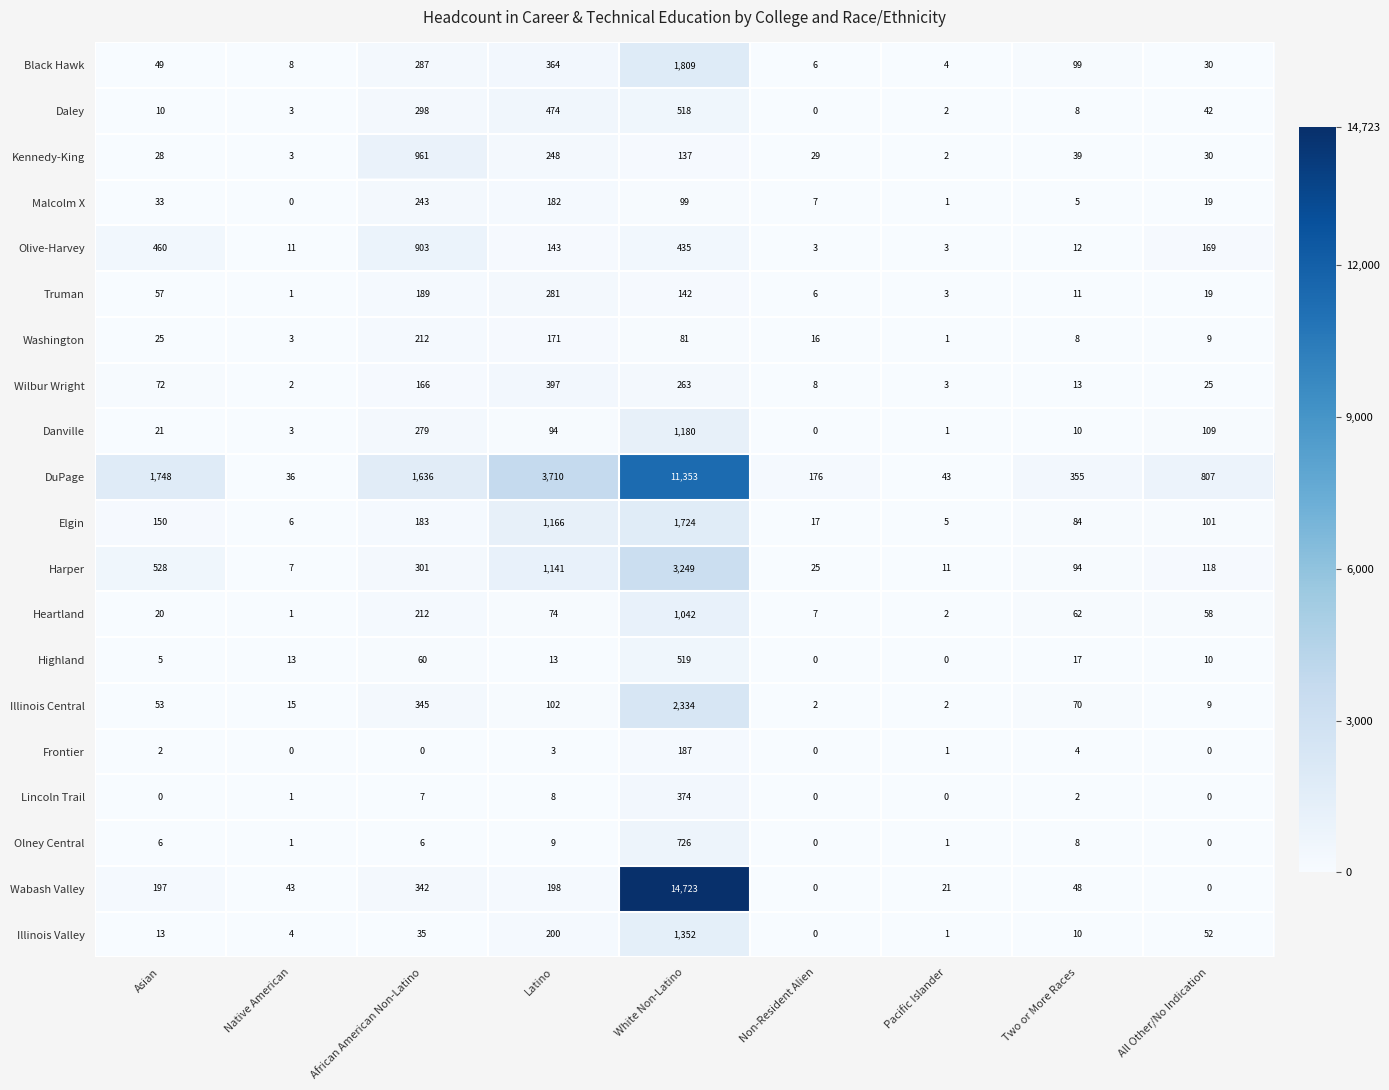

Count the number of categories in the chart.

9